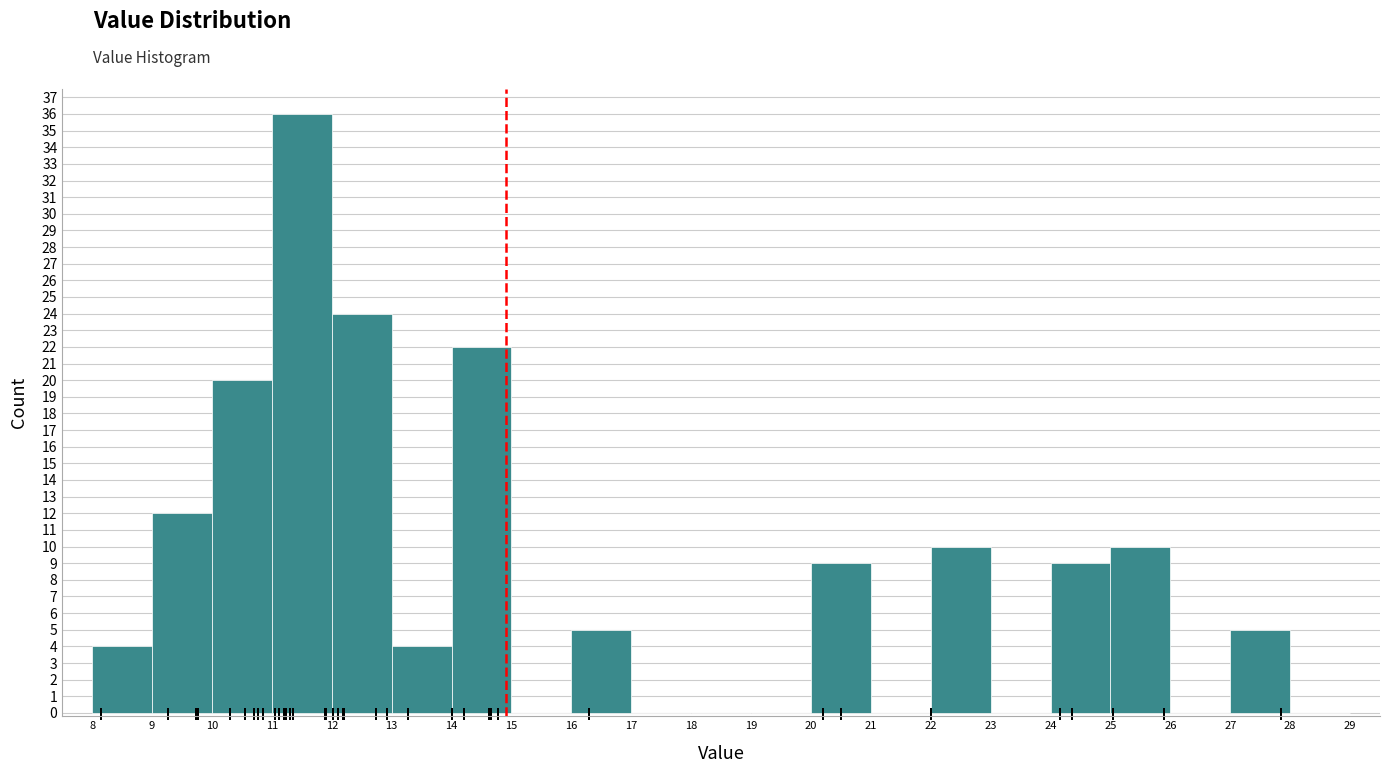

Reading left to right, list every bar in this chart as the range it spans on the x-axis followed by its height. The values are not printed on the chart, so give them approximately, as read against the axis.

8 to 9: 4
9 to 10: 12
10 to 11: 20
11 to 12: 36
12 to 13: 24
13 to 14: 4
14 to 15: 22
15 to 16: 0
16 to 17: 5
17 to 18: 0
18 to 19: 0
19 to 20: 0
20 to 21: 9
21 to 22: 0
22 to 23: 10
23 to 24: 0
24 to 25: 9
25 to 26: 10
26 to 27: 0
27 to 28: 5
28 to 29: 0